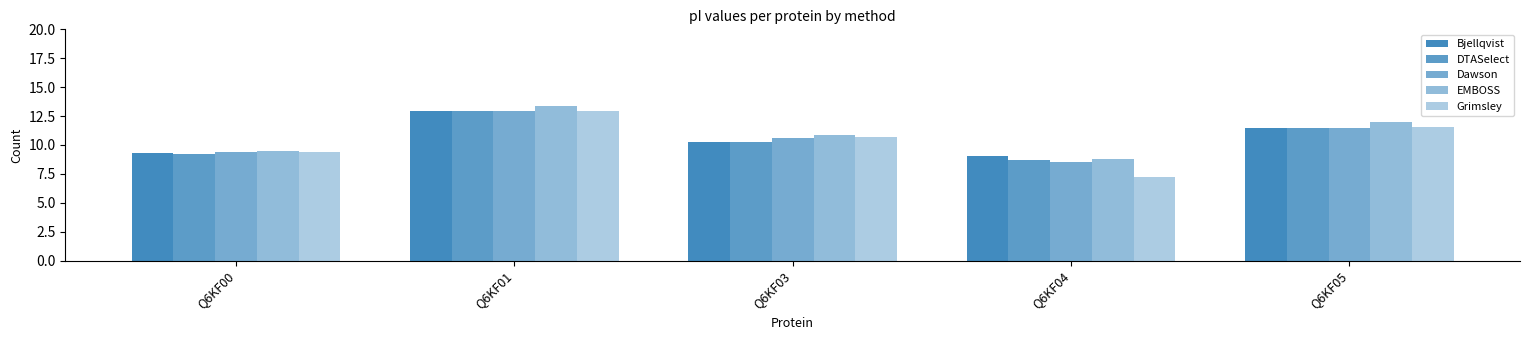

How many values in the Dawson series are below 10?

2